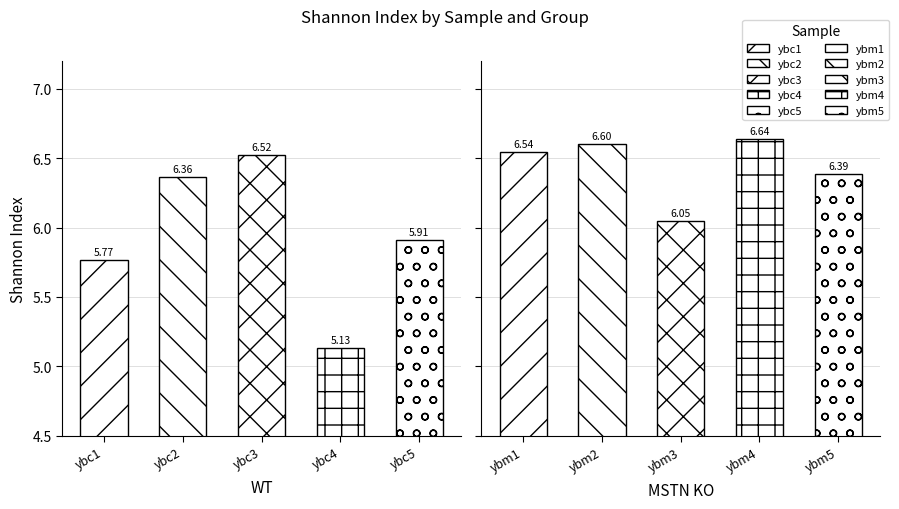

List the series in order of their overall mean, lowest first.

WT, MSTN KO